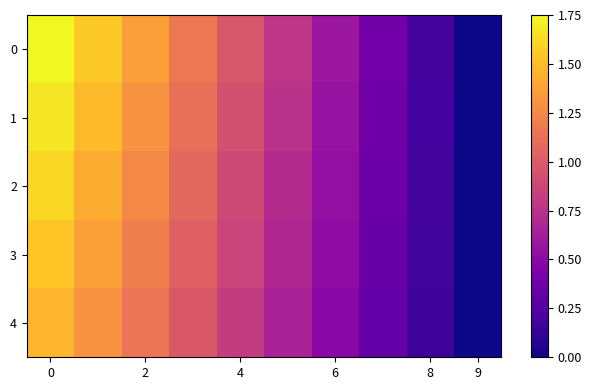

What is the maximum value shown in the chart?

1.8